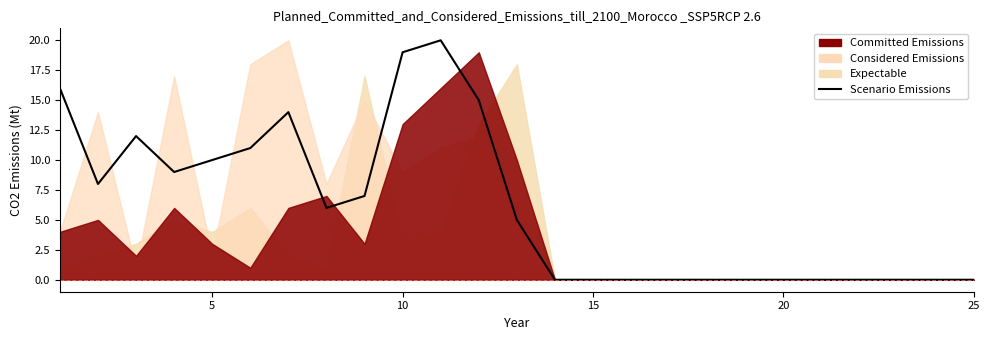

How many points are lower than both their immediate neighbors (excluding endpoints)?

3